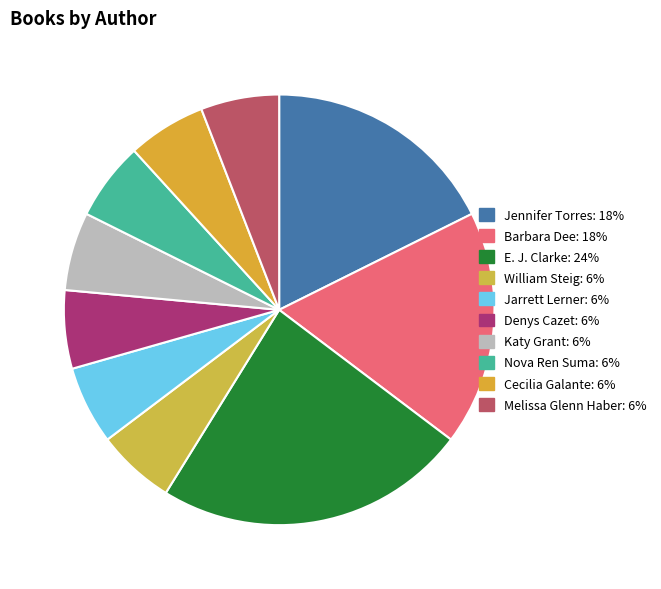

Which slice is the largest?

E. J. Clarke (2099353798)